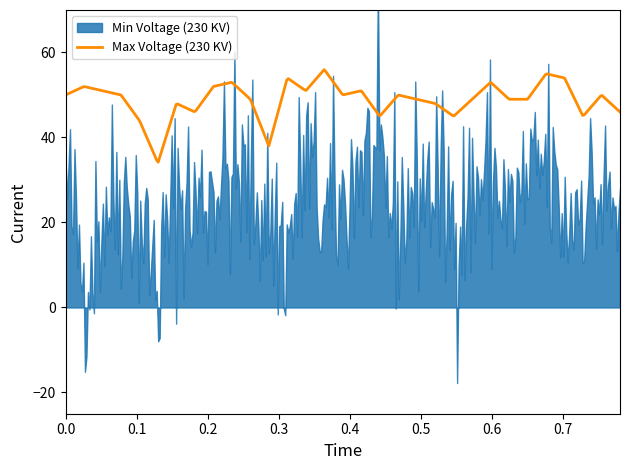

What is the lowest value of the Max Voltage (230 KV) series?

34.2